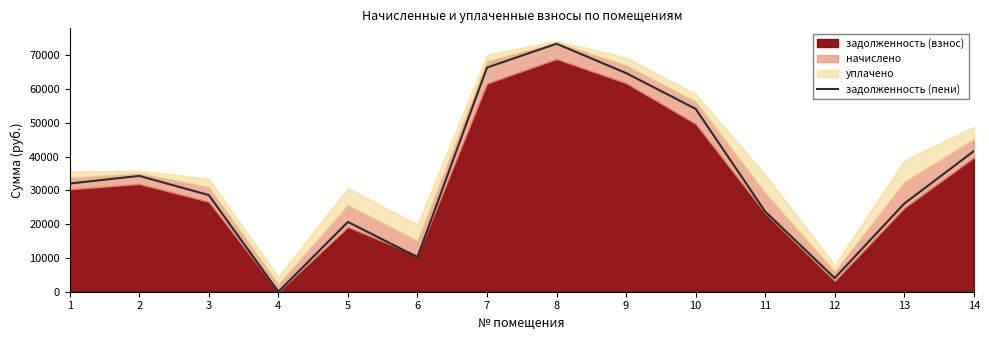

How many lines are shown in the chart?

1